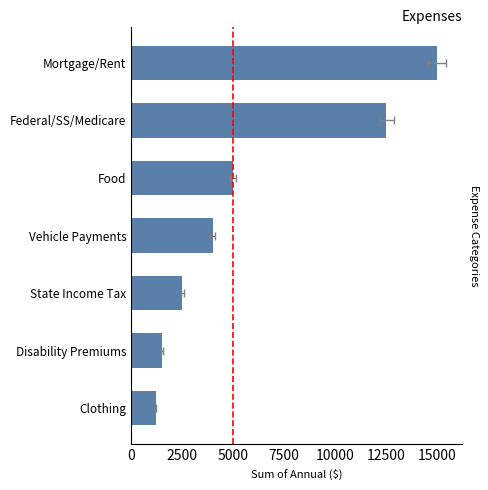

Reading left to right, list all the values displayed in this chart.

1200	1500	2500	4000	5000	12500	15000